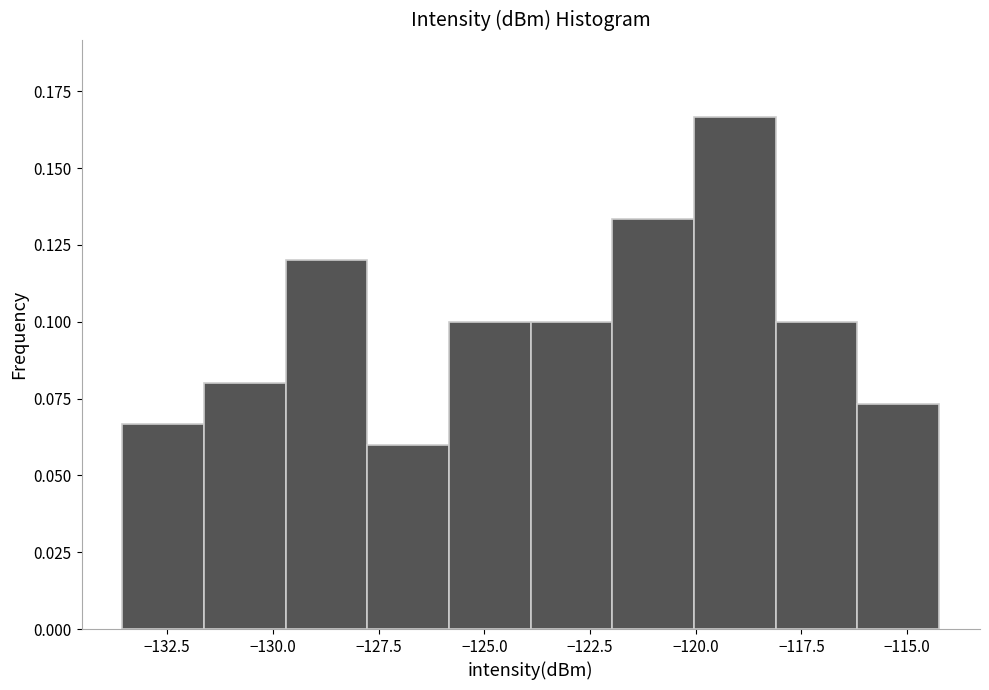

Around what value on the x-axis is the tallest bar? Give the approximate position of its centre, as read against the axis.

-119.0